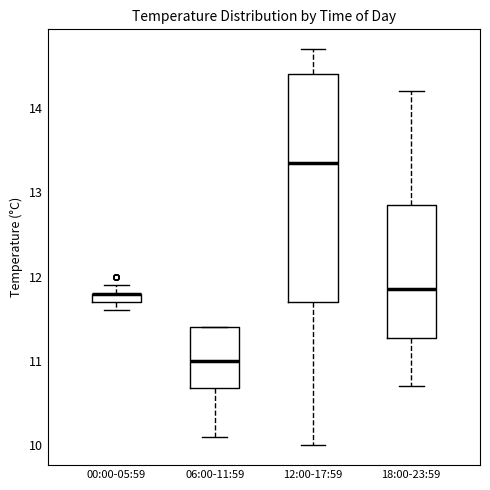

Where is the lower edge of the box for 00:00-05:59 on the y-axis? The values are not printed on the chart, so give them approximately, as read against the axis.

11.7